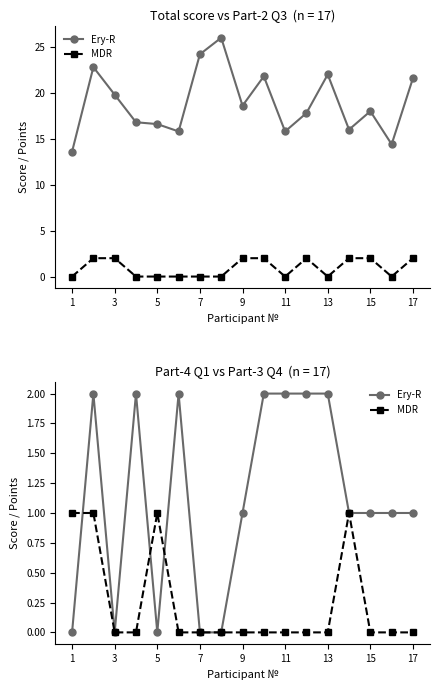

Between 1 and 11, which series saw the biggest shift?

Ery-R